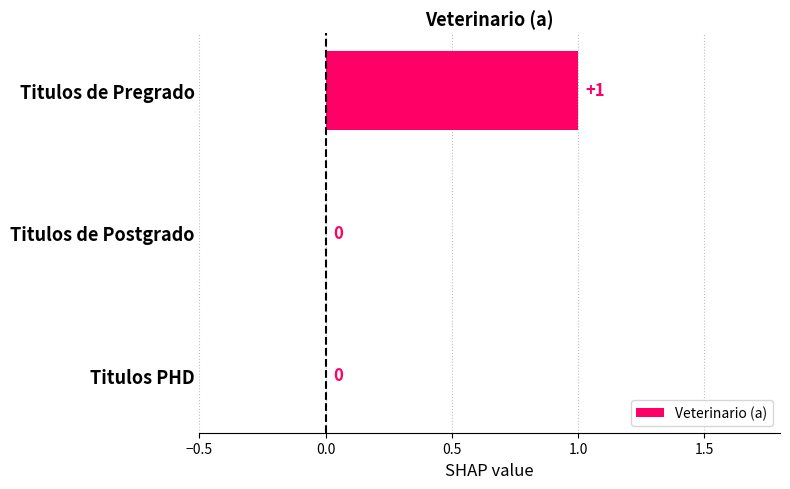

Is it true that the value at Titulos PHD is 0?

True